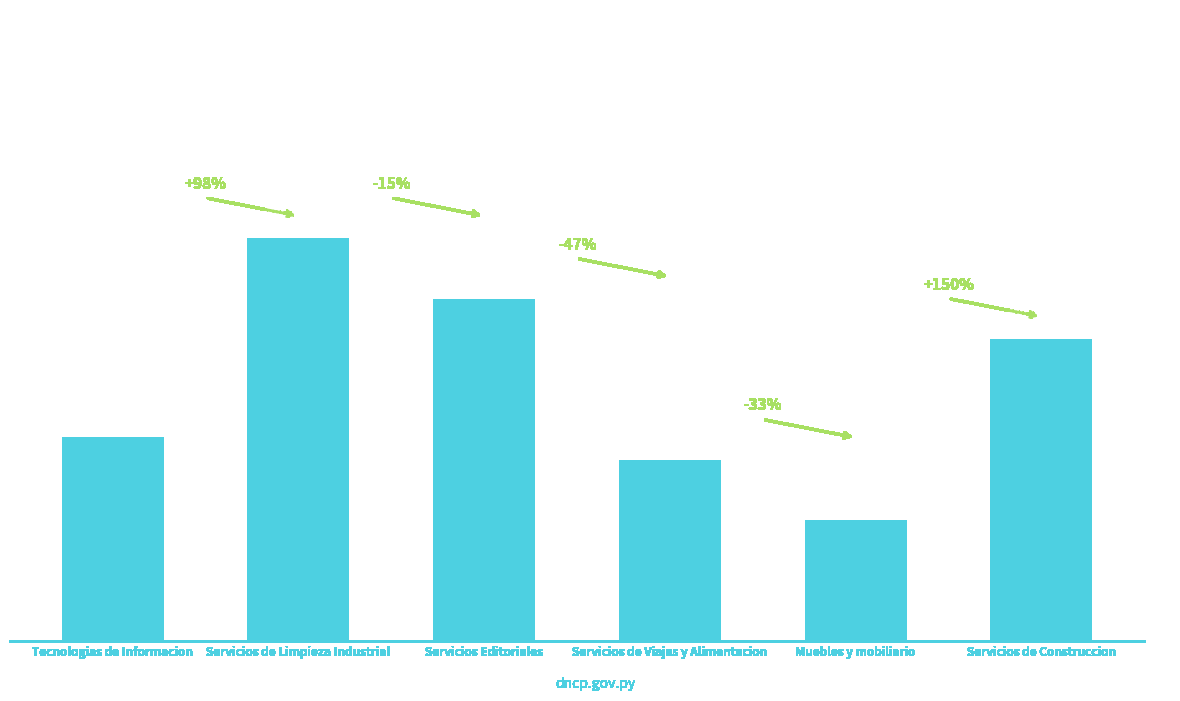

Reading right to left, what are all the values shown in this chart?

300000000	120000000	180000000	339684550	400000000	202339151